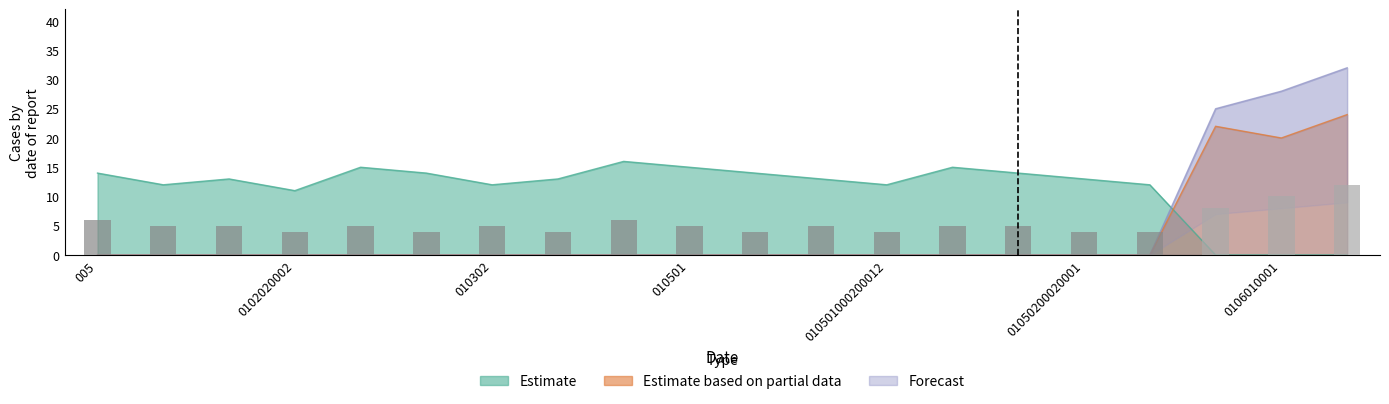

What are all the series names shown in the legend?

Estimate, Estimate based on partial data, Forecast